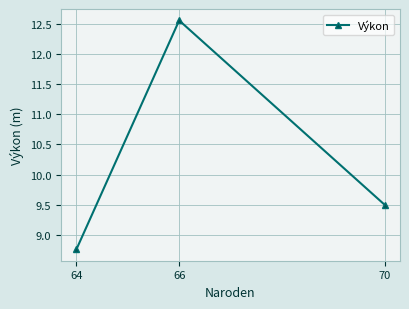

How many data points are less than 9?

1